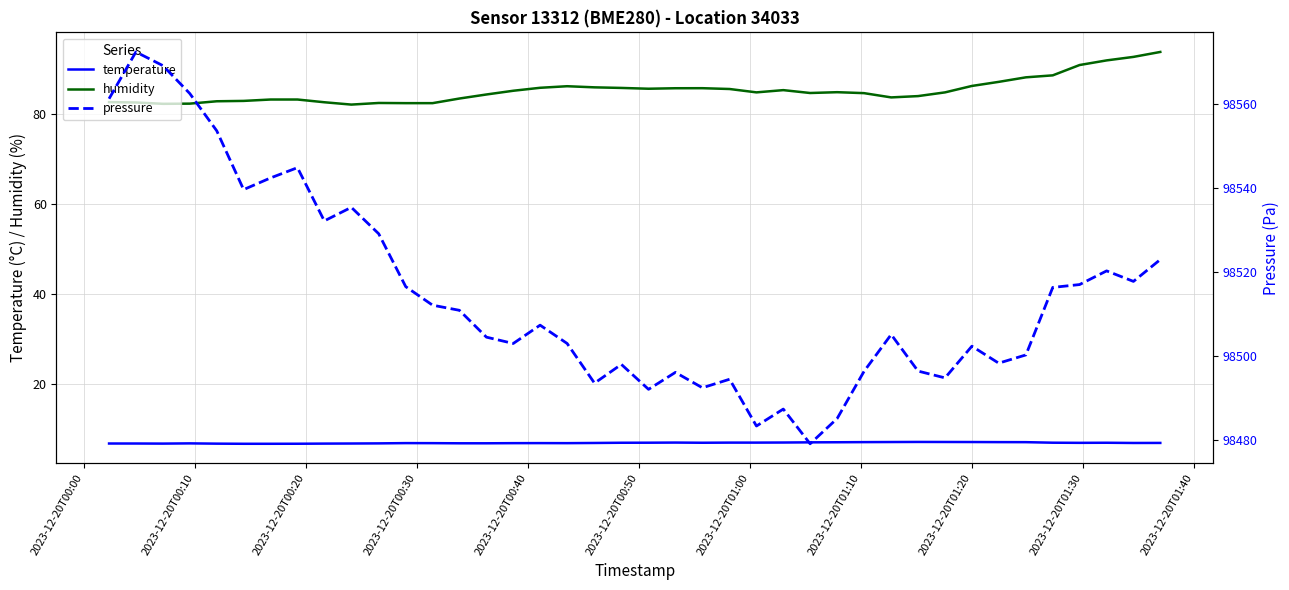

True or false: humidity and temperature cross at least once.

False